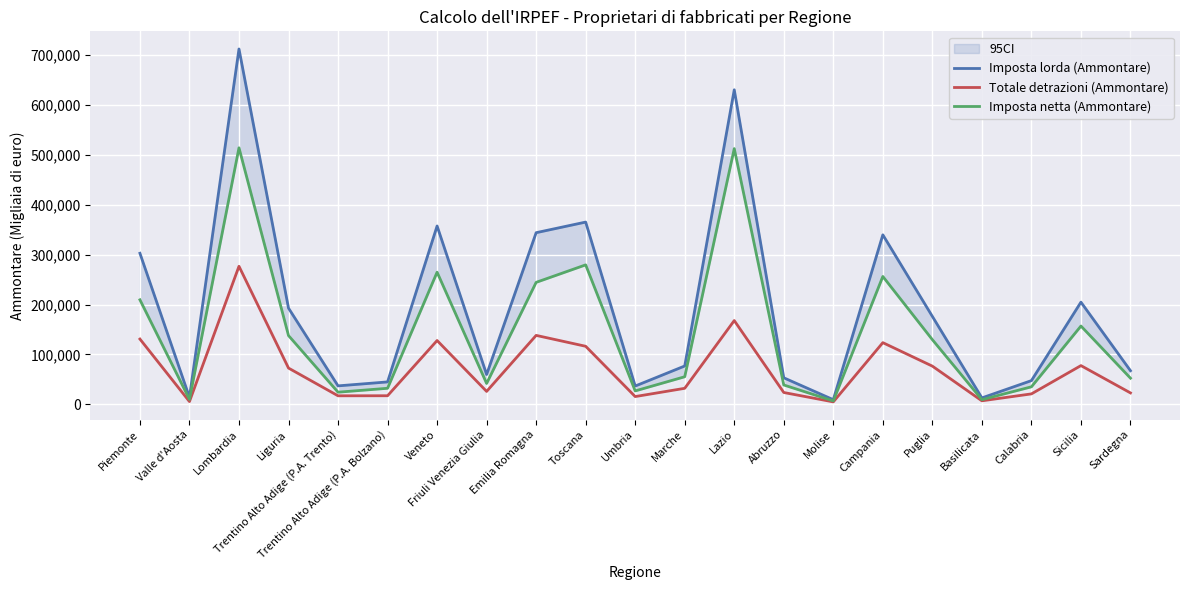

How many lines are shown in the chart?

3